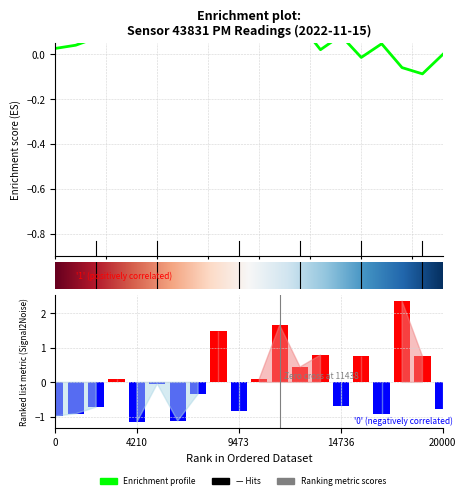

How many negative values are there?

11